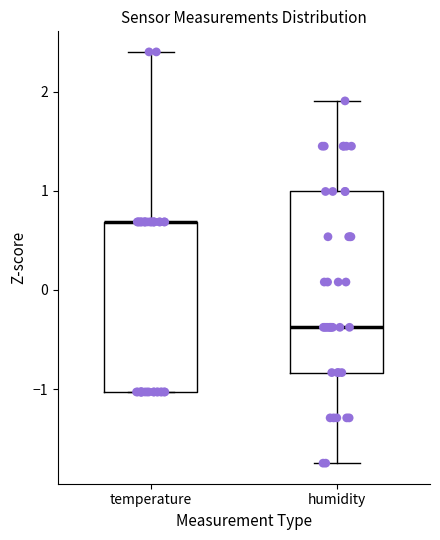

Comparing the boxes themselves (not the whiskers), which one is the tallest?

humidity